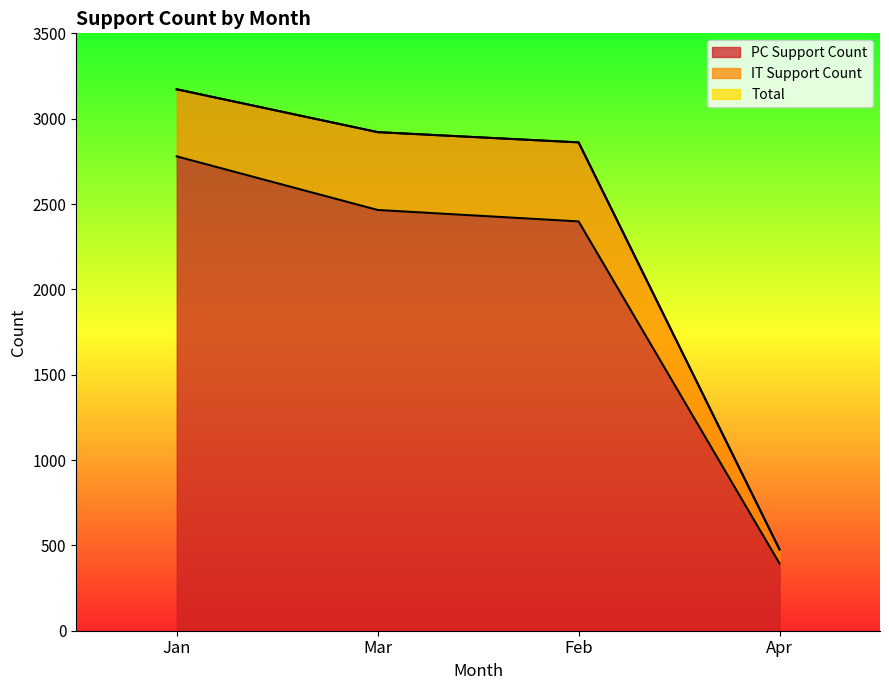

What is the smallest value displayed?

394